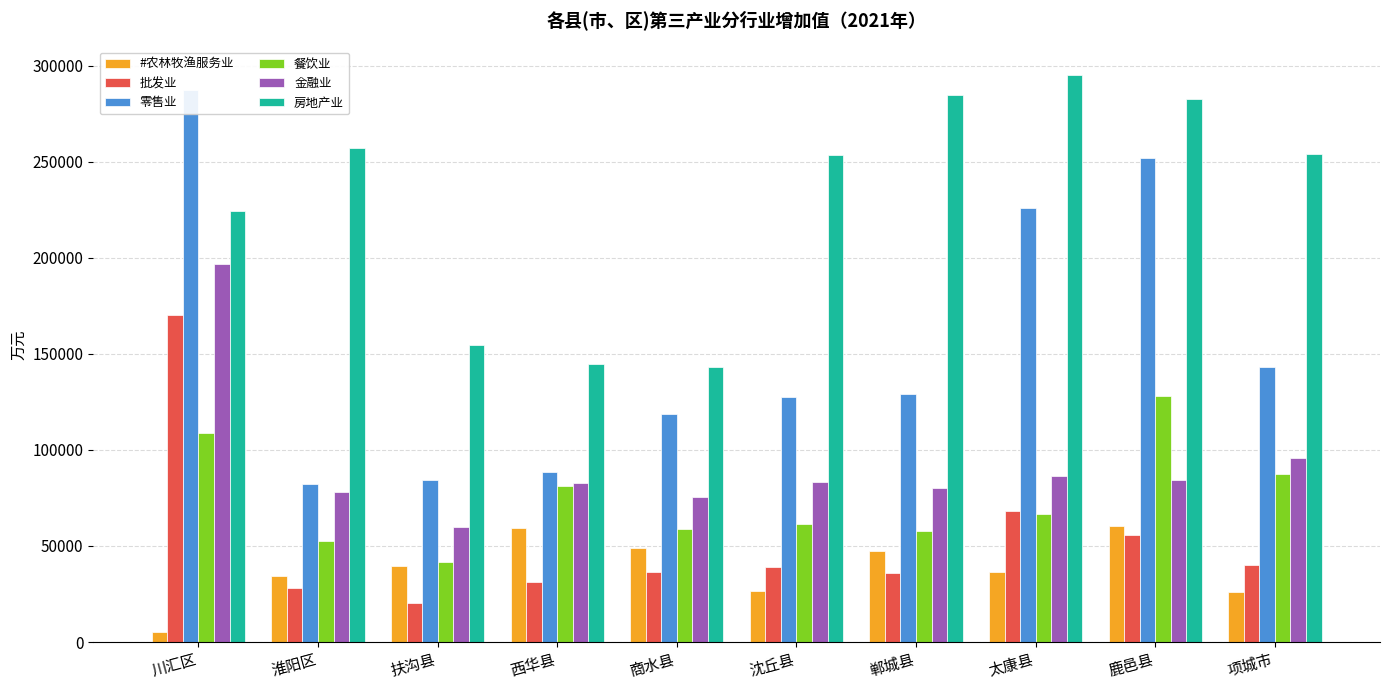

What are all the series names shown in the legend?

#农林牧渔服务业, 批发业, 零售业, 餐饮业, 金融业, 房地产业